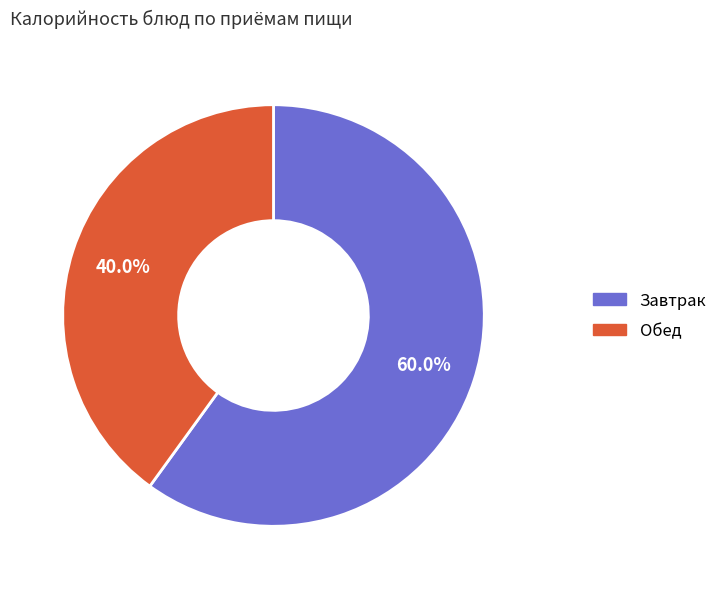

Does any single category account for the majority?

Yes